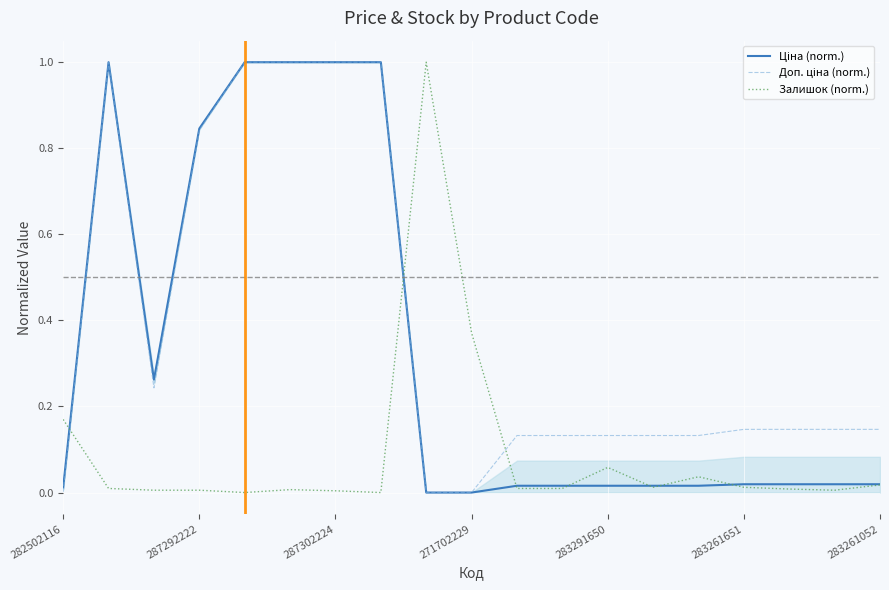

What is the difference between the maximum and minimum values in the Залишок (norm.) series?

1.0